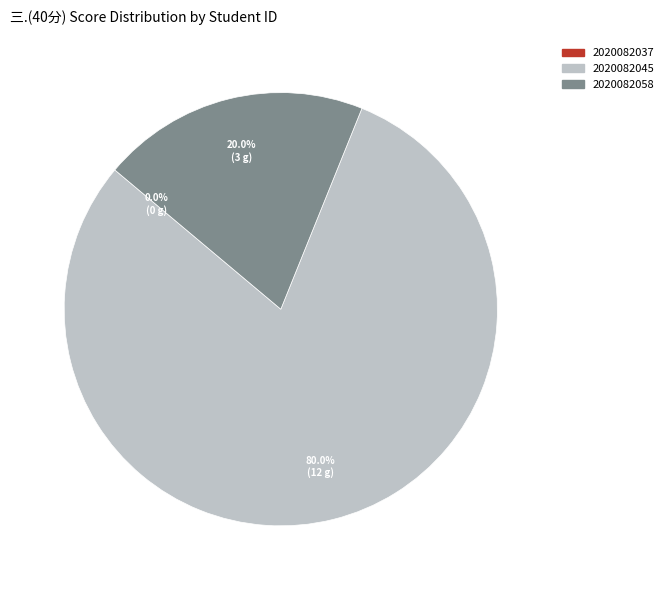

How many slices are in this pie chart?

3